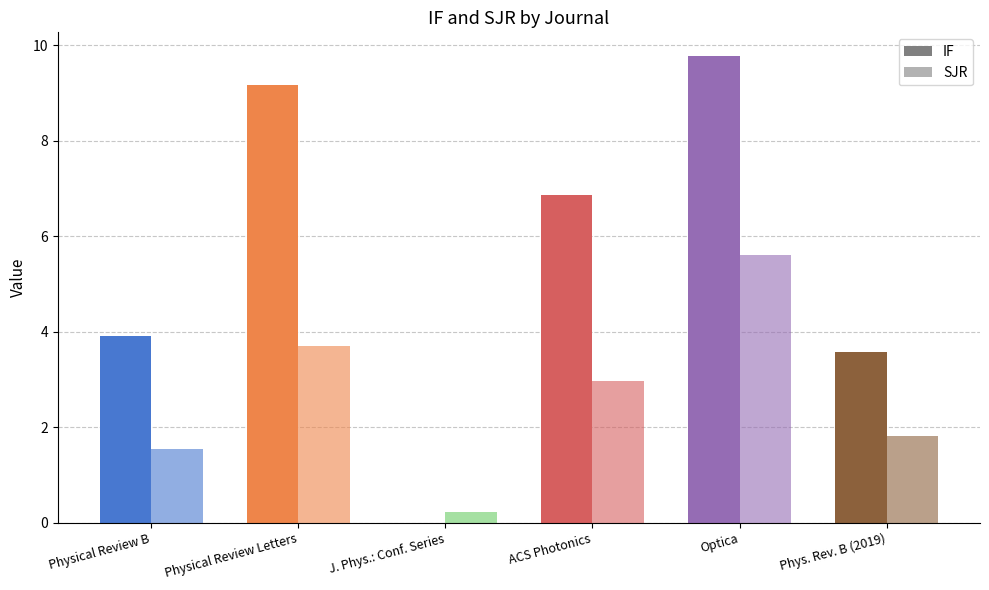

Where does the IF series first go above 6?

Physical Review Letters